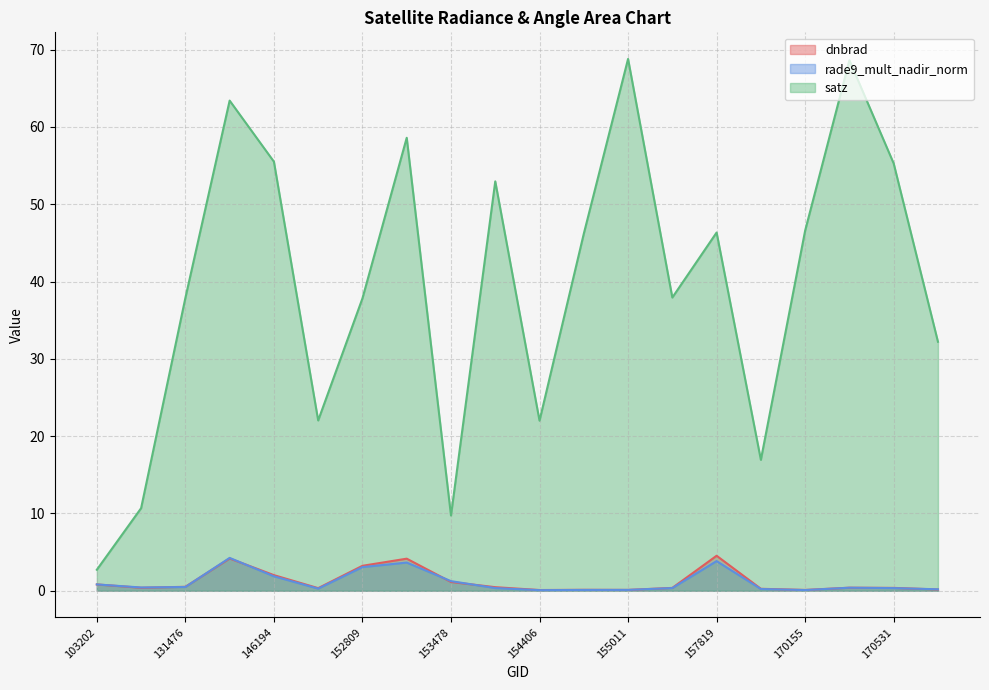

What are all the series names shown in the legend?

dnbrad, rade9_mult_nadir_norm, satz